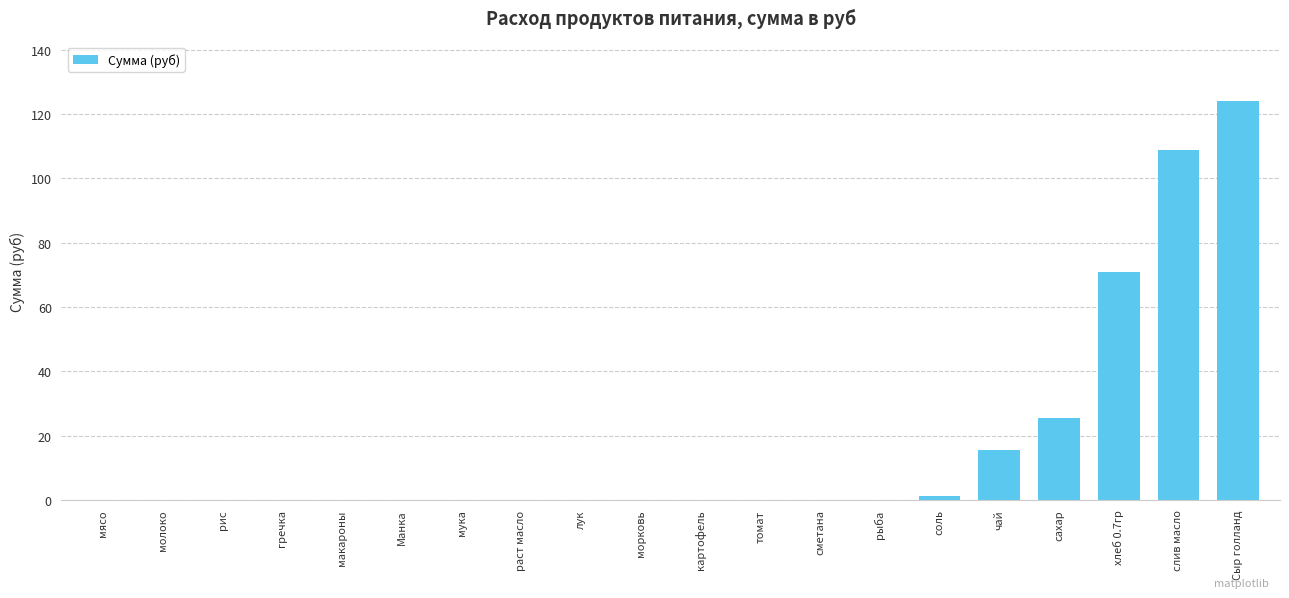

Is it true that the value at хлеб 0.7гр is 70.9?

True